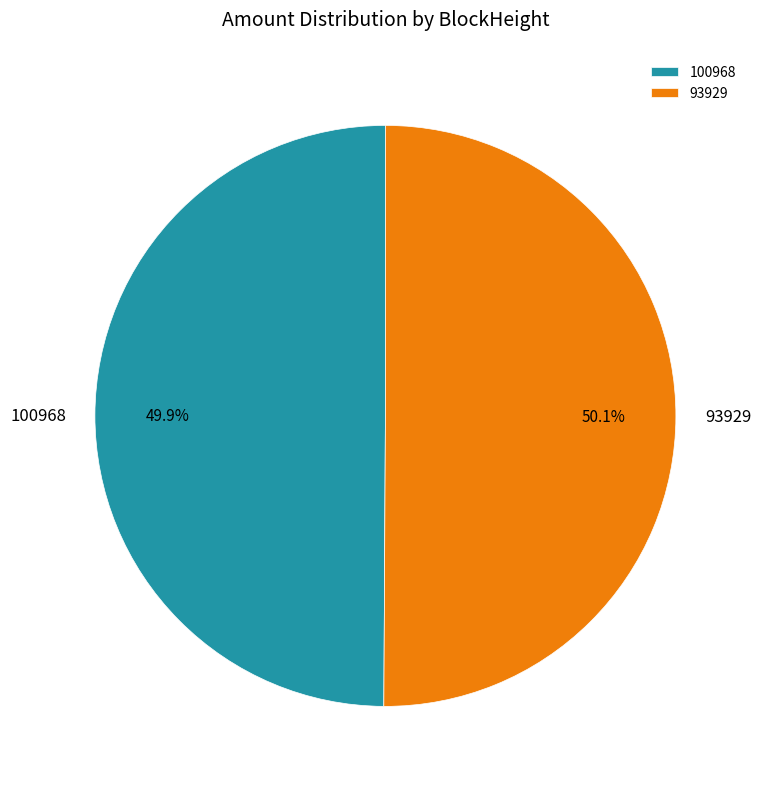

What percentage is NOT represented by 100968?

50.1%